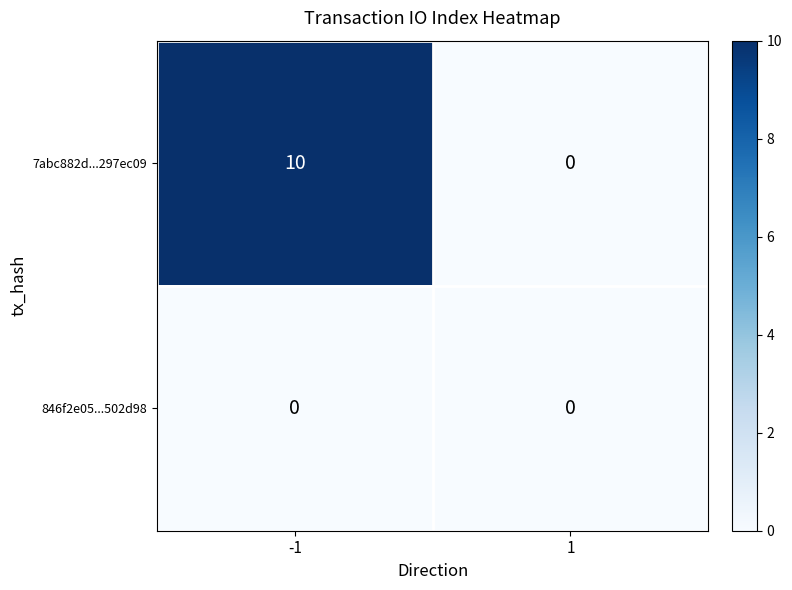

How many categories are shown in the chart?

2